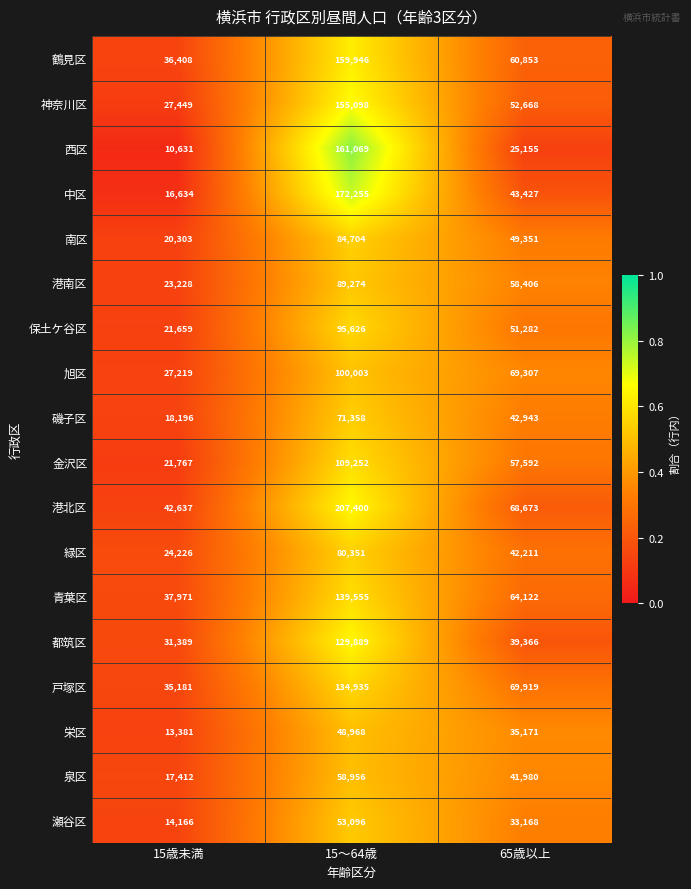

What is the difference between the maximum and minimum values in the 保土ケ谷区 series?

73967